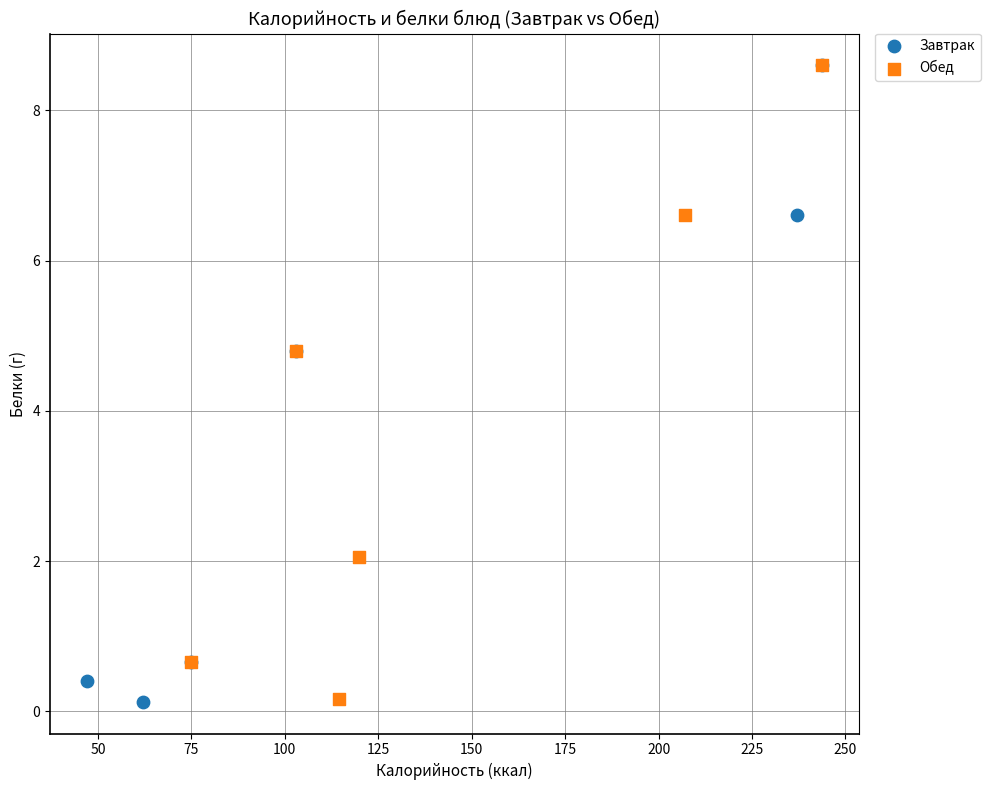

What are all the series names shown in the legend?

Завтрак, Обед